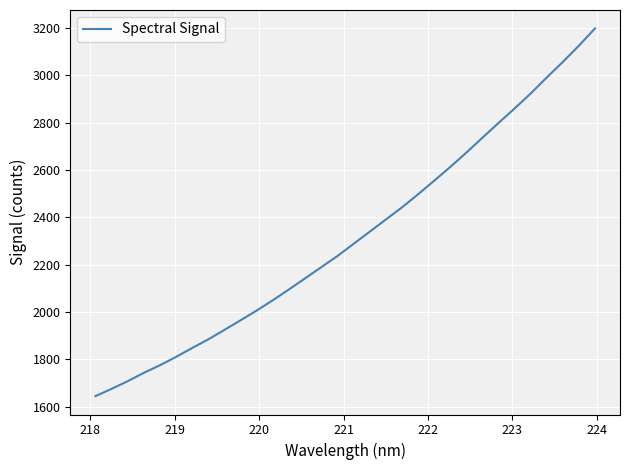

What is the minimum value shown in the chart?

1644.2